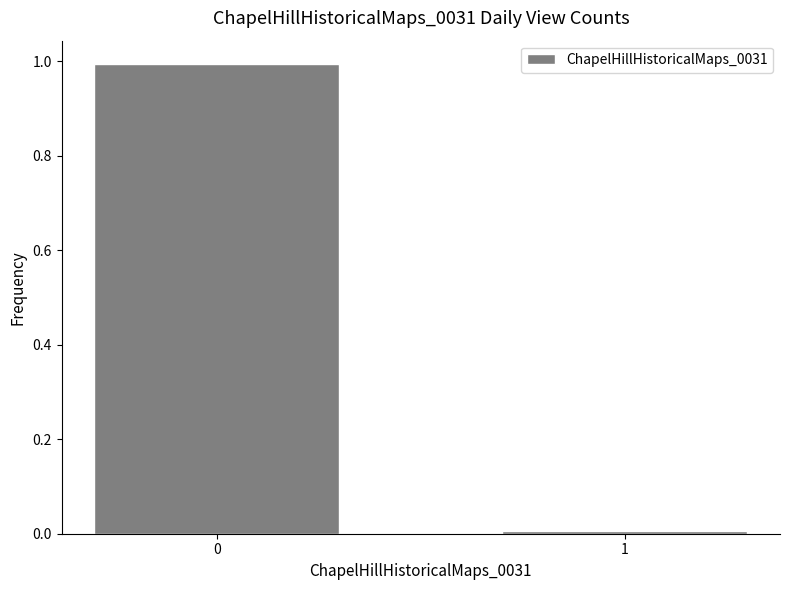

What is the sum of all values?

1.0